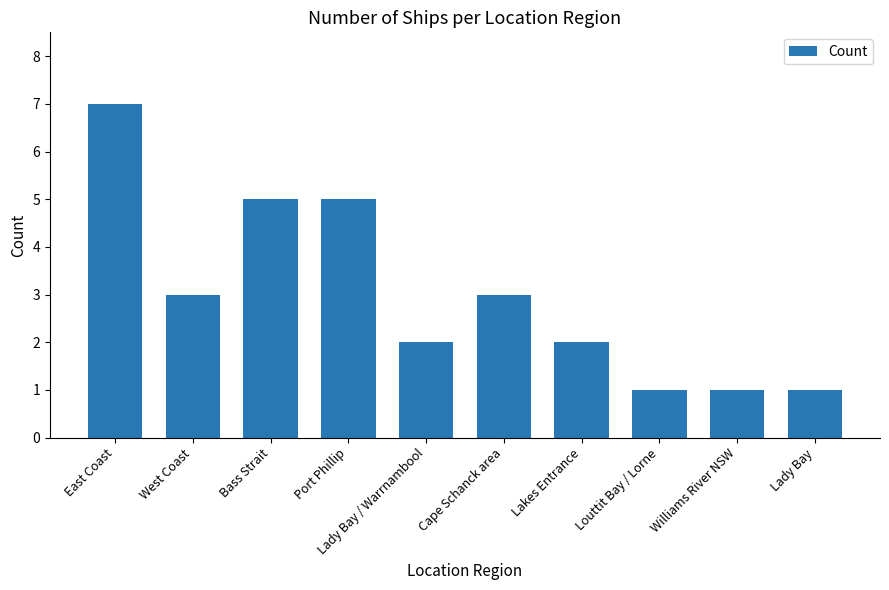

What is the label of the 7th bar from the right?

Port Phillip